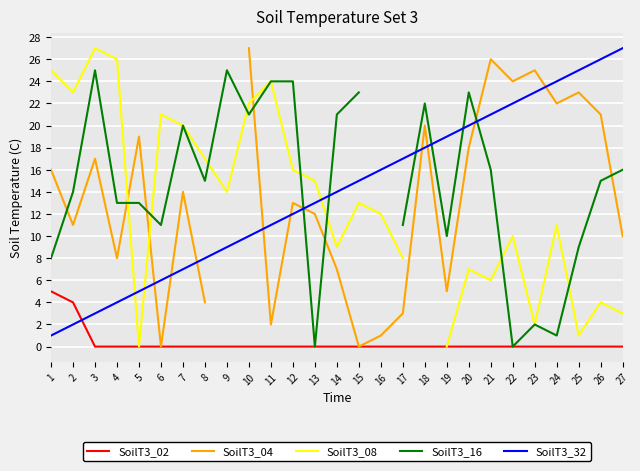

What is the value of the SoilT3_08 point at the 13th from the left?

15.0